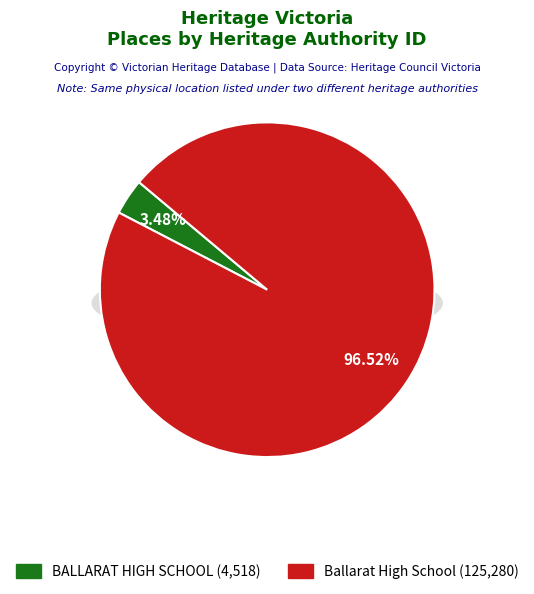

Is Ballarat High School the majority of the pie?

Yes